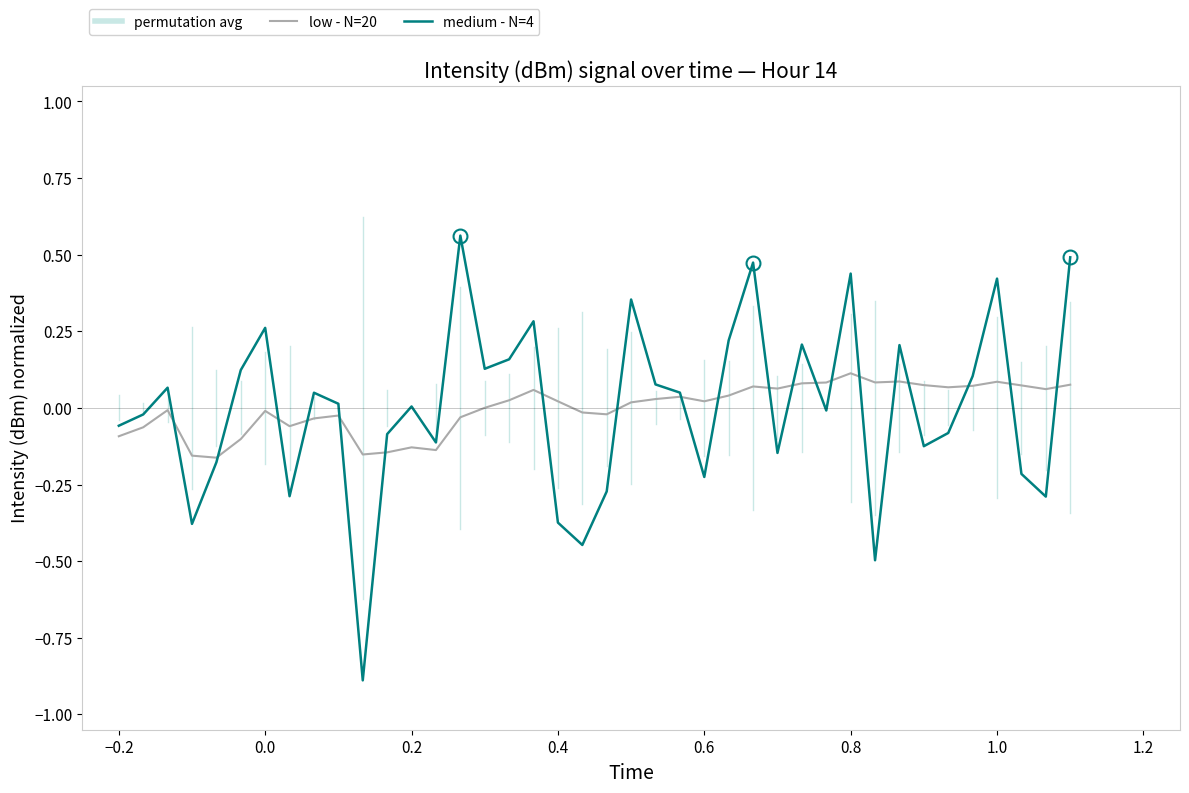

List the series in order of their peak value, highest first.

medium - N=4, low - N=20